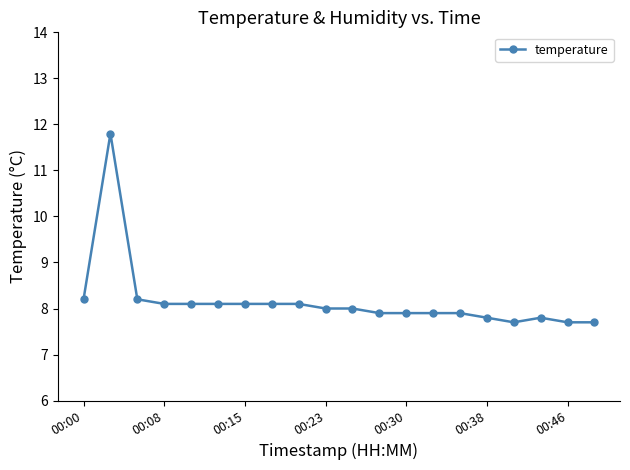

What is the greatest value displayed?

11.8